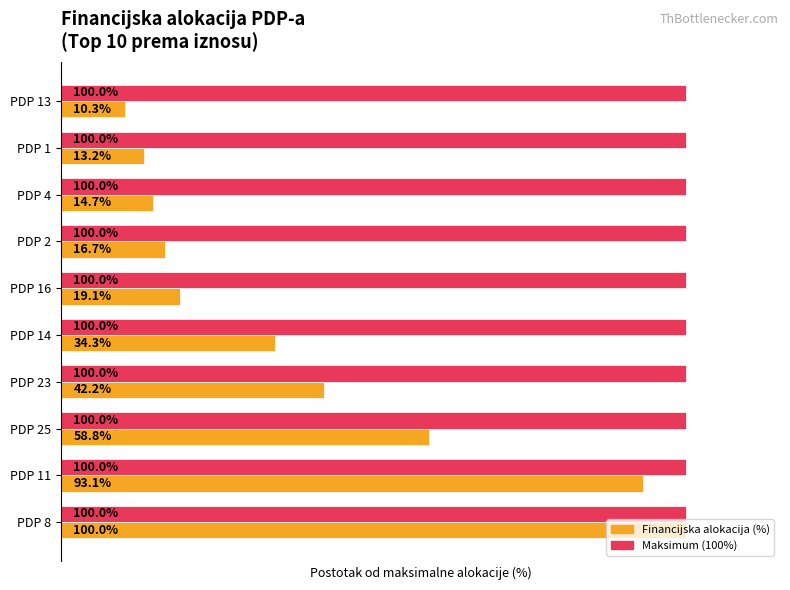

Which label corresponds to the smallest value in the chart?

PDP 13